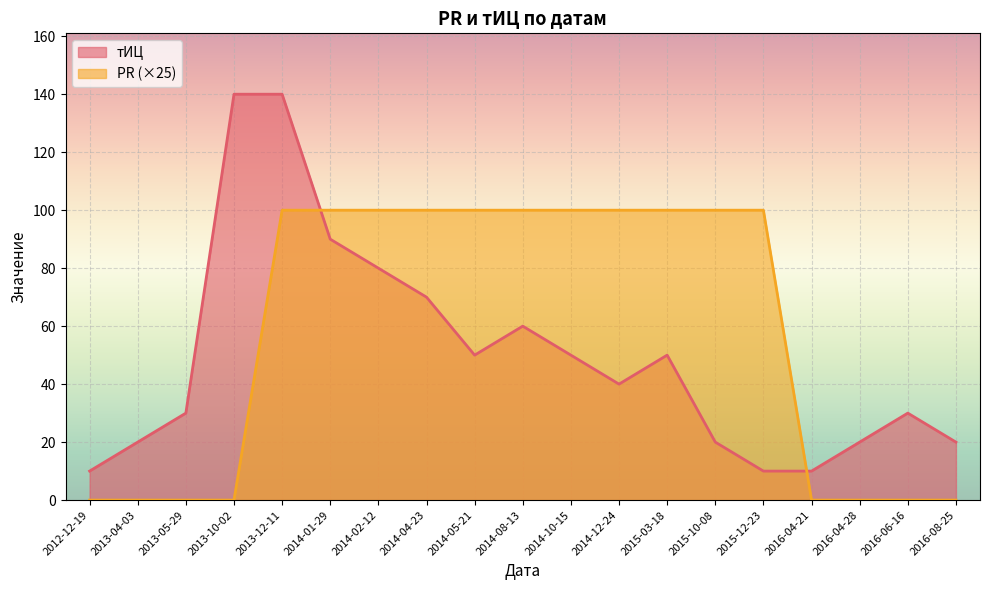

At 2013-12-11, list the series in order from smallest to largest.

PR (×25), тИЦ